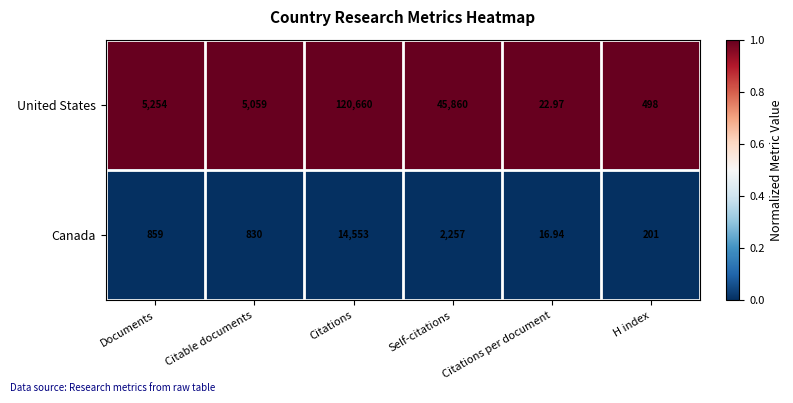

Where is United States nearest to the value 60341?

Self-citations